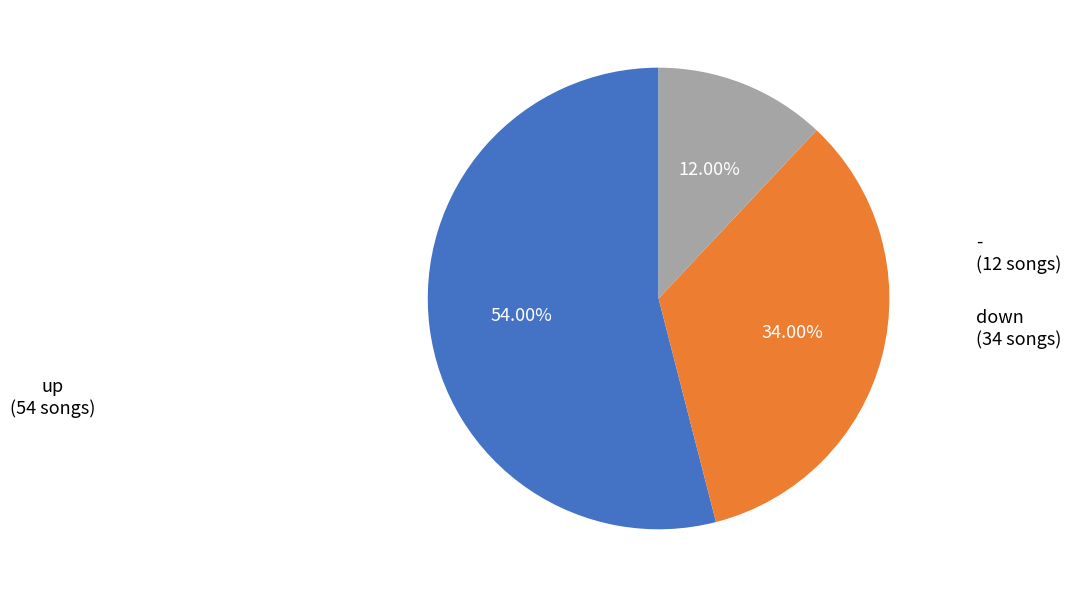

What is the ratio of the value at down to the value at -?

2.8